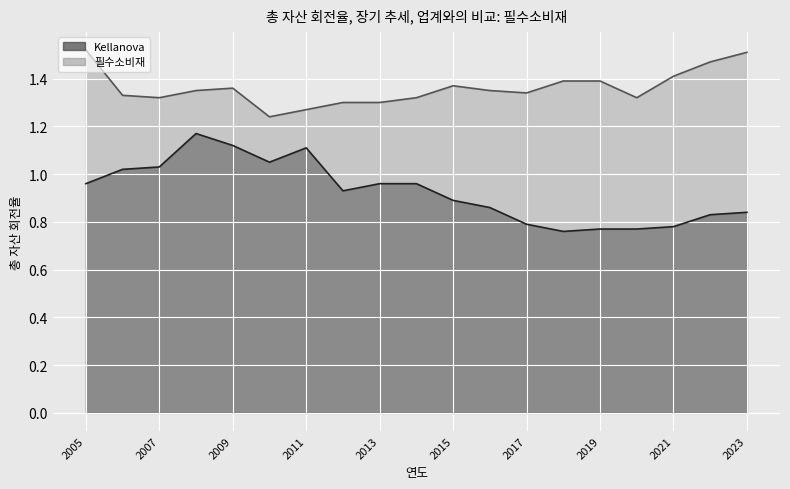

How many lines are shown in the chart?

2